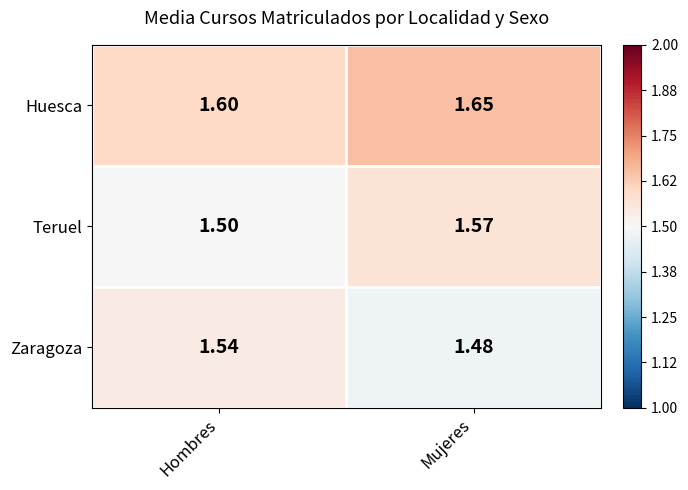

Rank the series by their average value, from highest to lowest.

Huesca, Teruel, Zaragoza